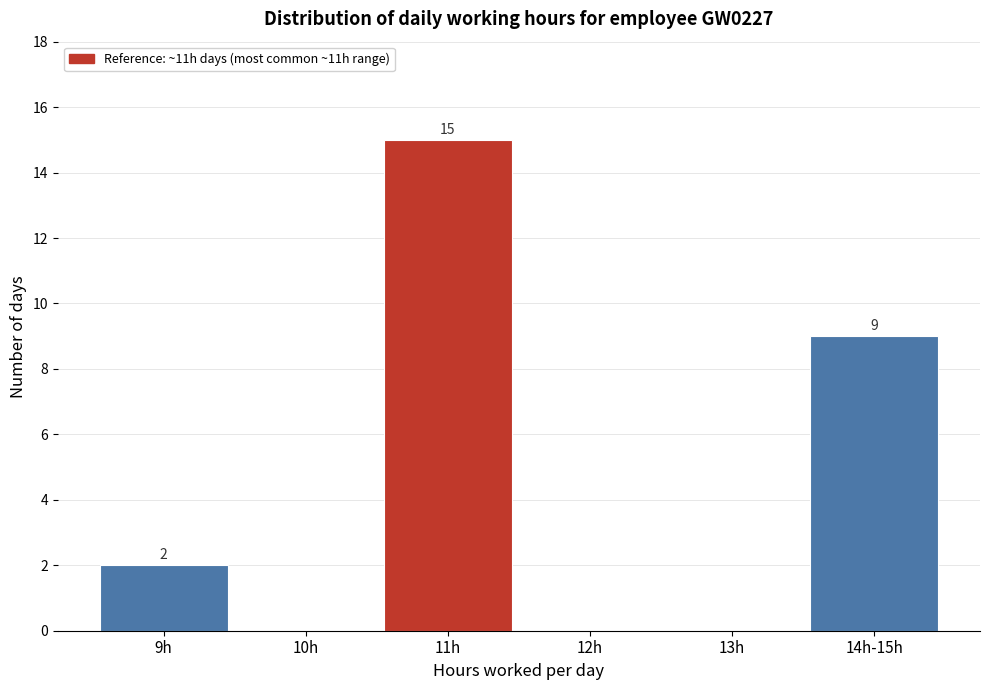

Reading left to right, extract all data points from this chart.

9h=2	10h=0	11h=15	12h=0	13h=0	14h-15h=9